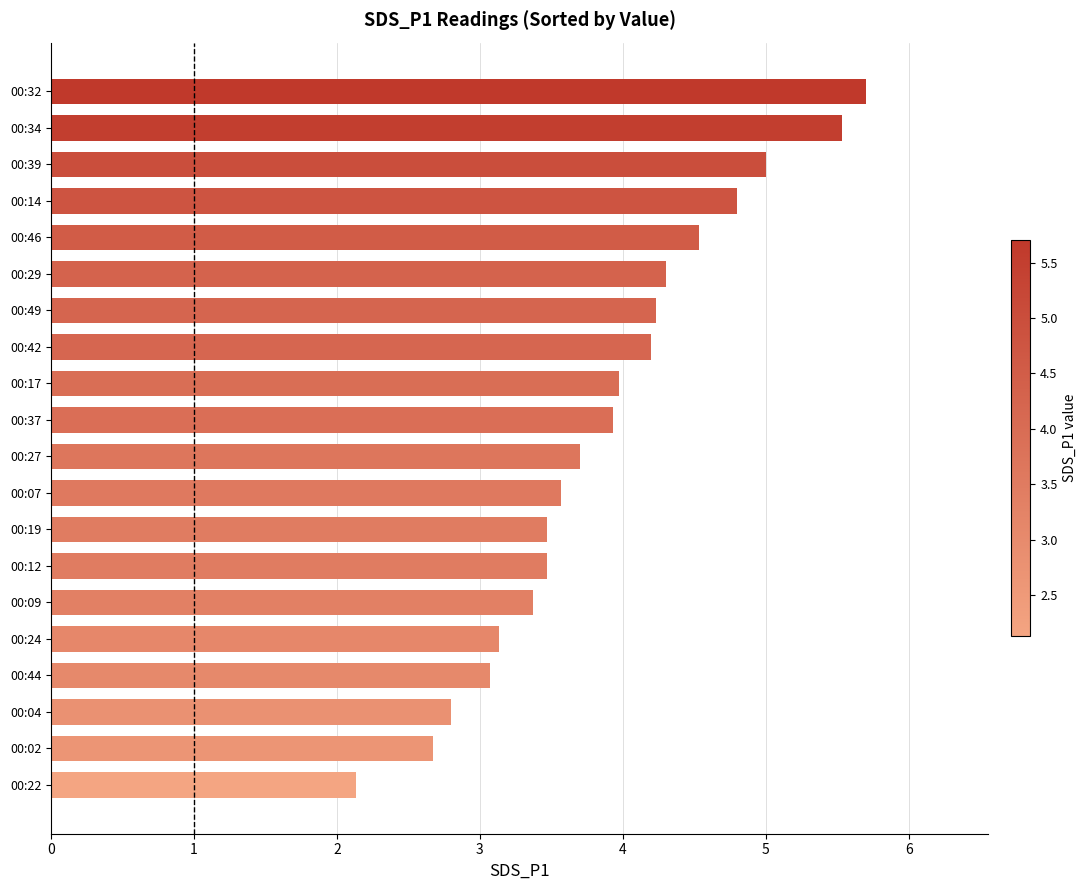

The chart shows a value of 4.2 at 00:24. True or false?

False